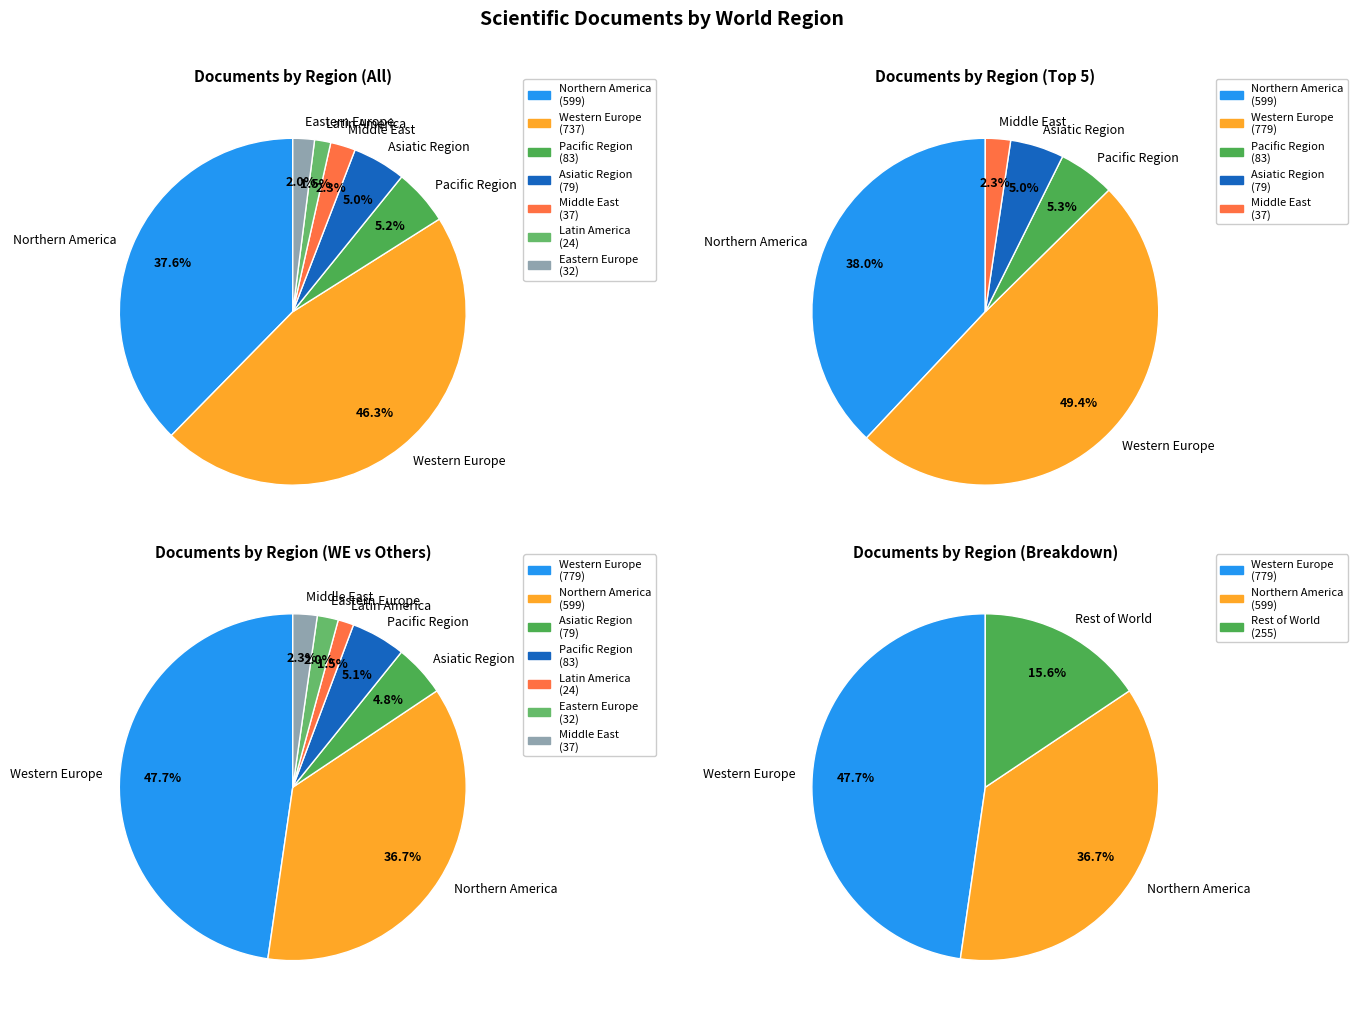

To the nearest percent, what is the difference between the largest and smallest slice percentages?

46%